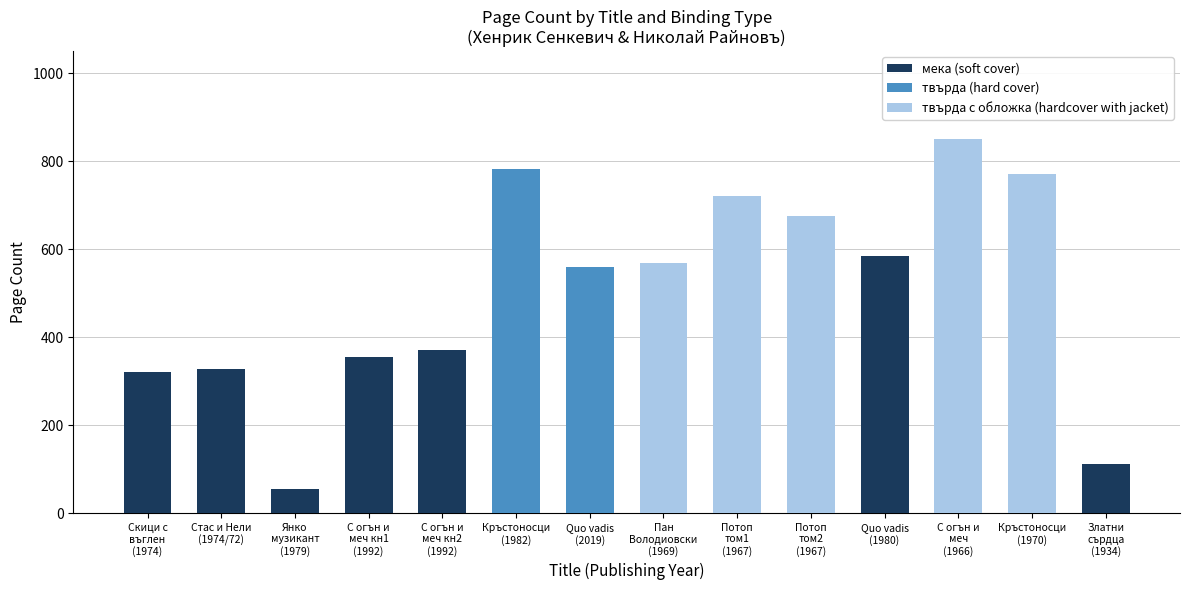

What is the sum of all мека (soft cover) values?

2124